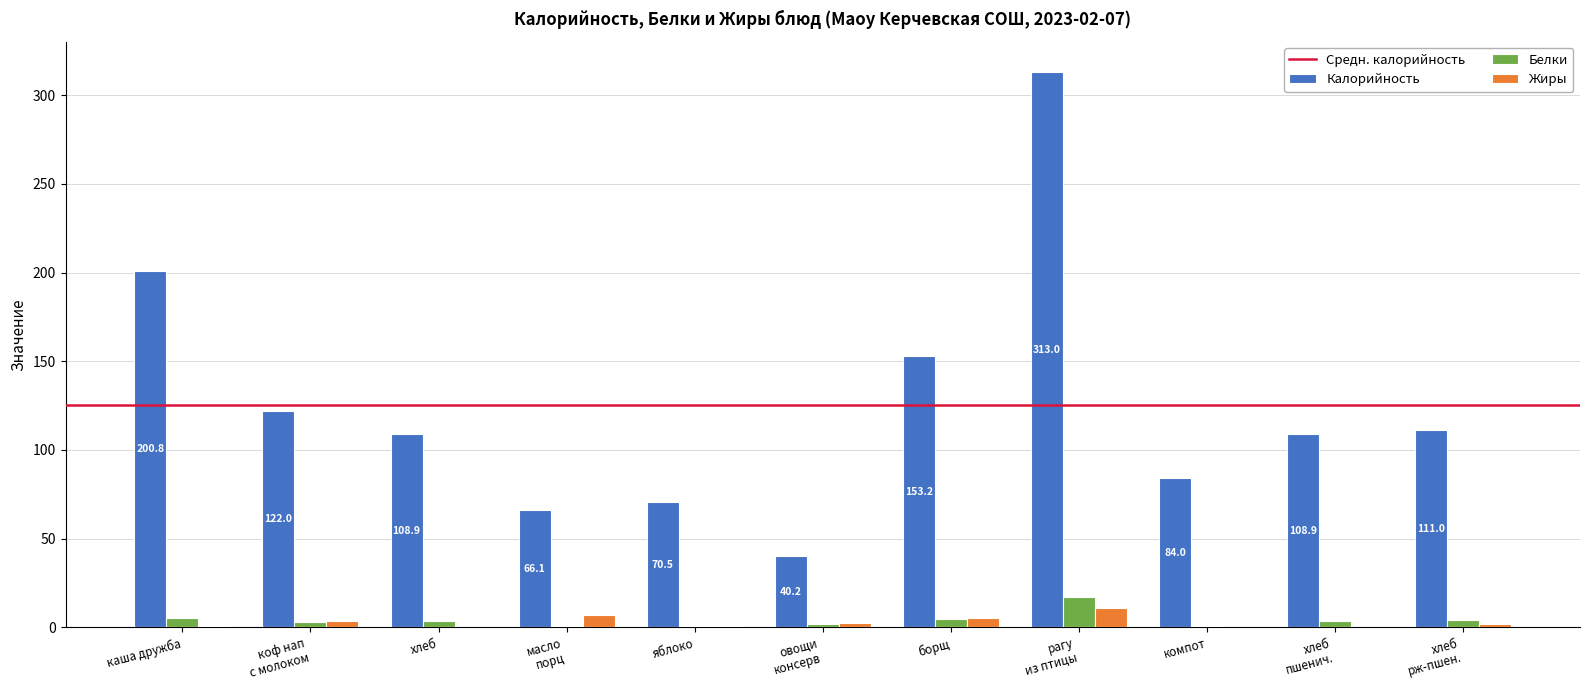

The value of Калорийность at яблоко is 70.5. True or false?

True